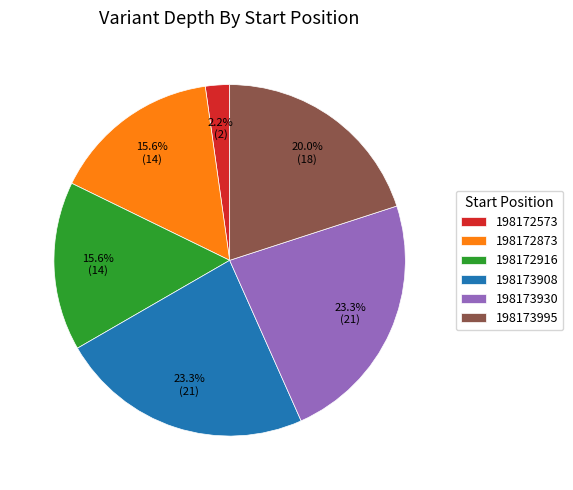

What is the ratio of the value at 198173995 to the value at 198173908?

0.9